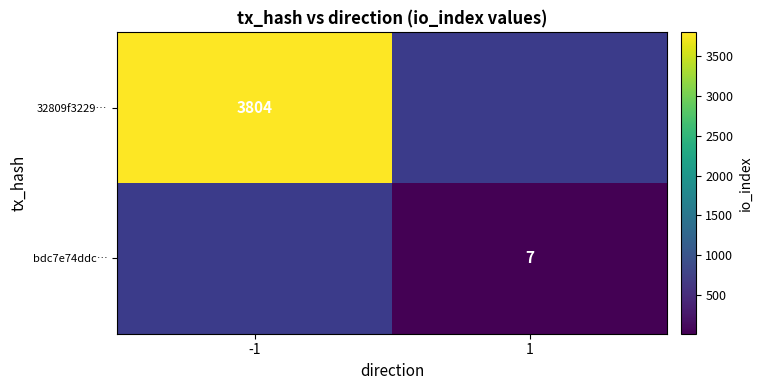

The value of 32809f3229… at -1 is 3804. True or false?

True